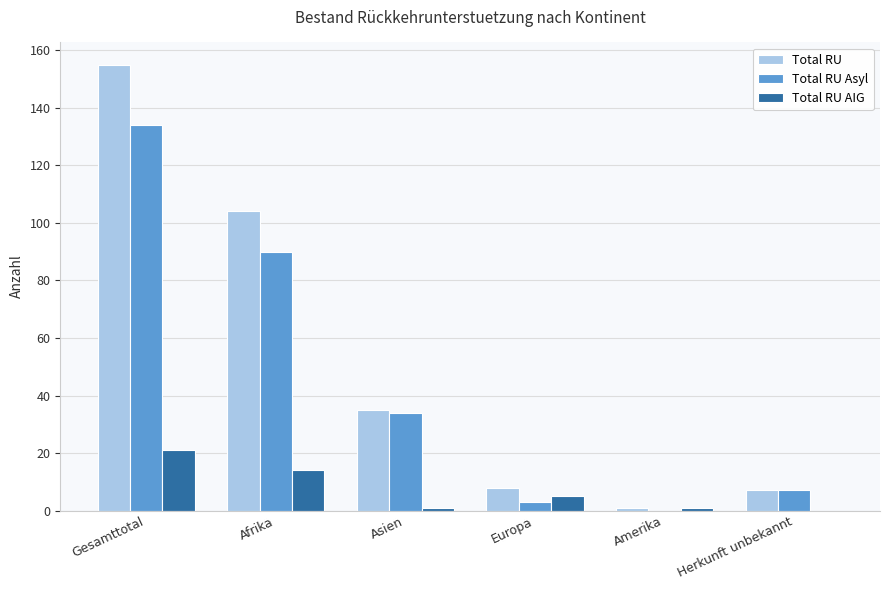

Is it true that Total RU AIG equals 1 at Asien?

True